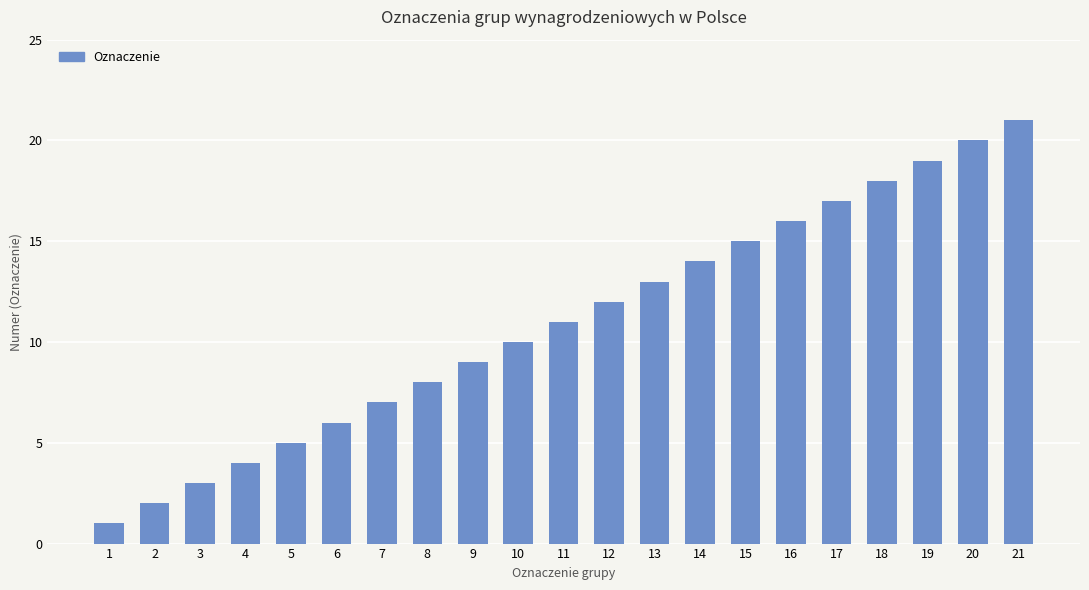

What is the smallest value displayed?

1